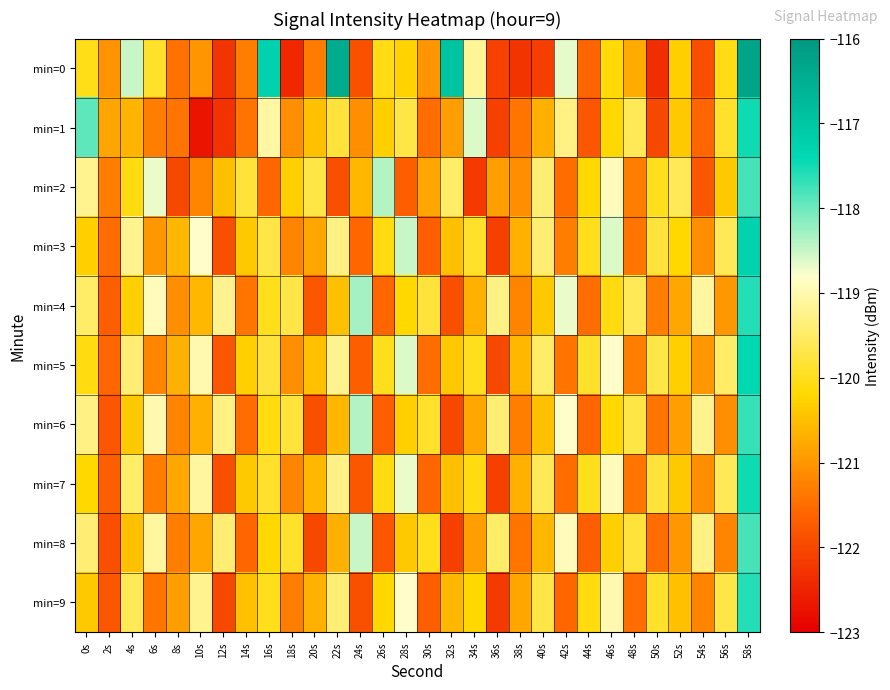

Which series has the largest range (max minus min)?

min=0